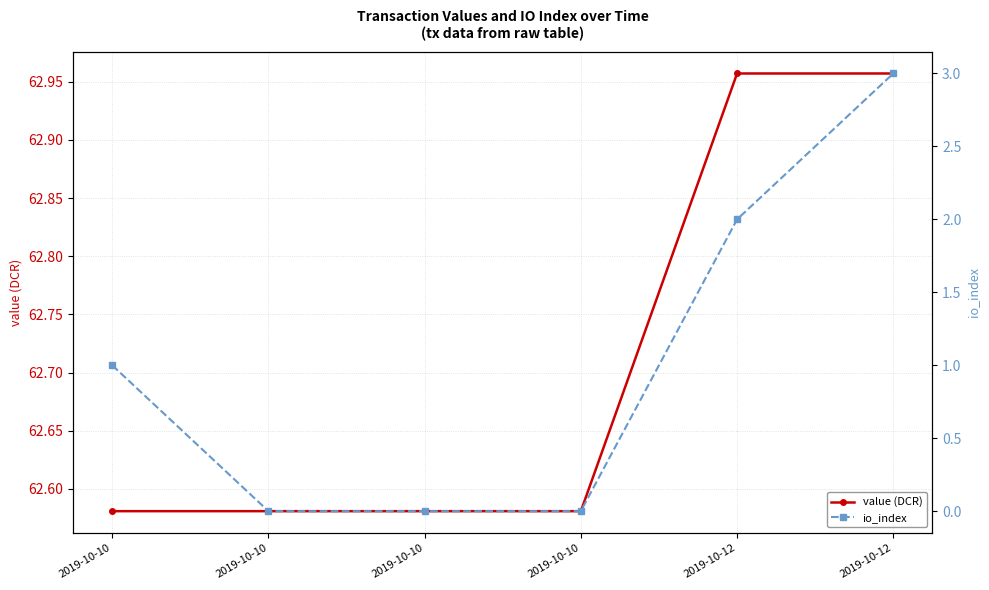

What is the sum of all value (DCR) values?

376.2